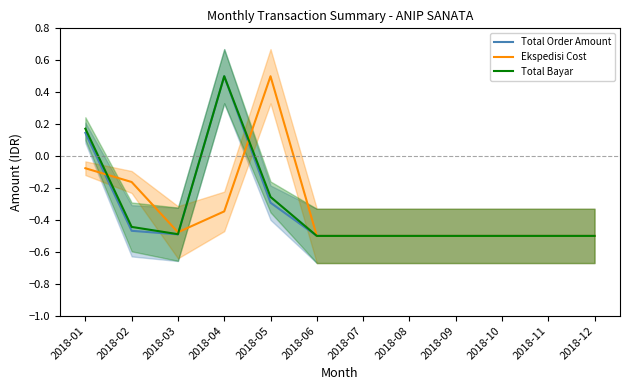

What is the total value across all series at 2018-03?

-1.5